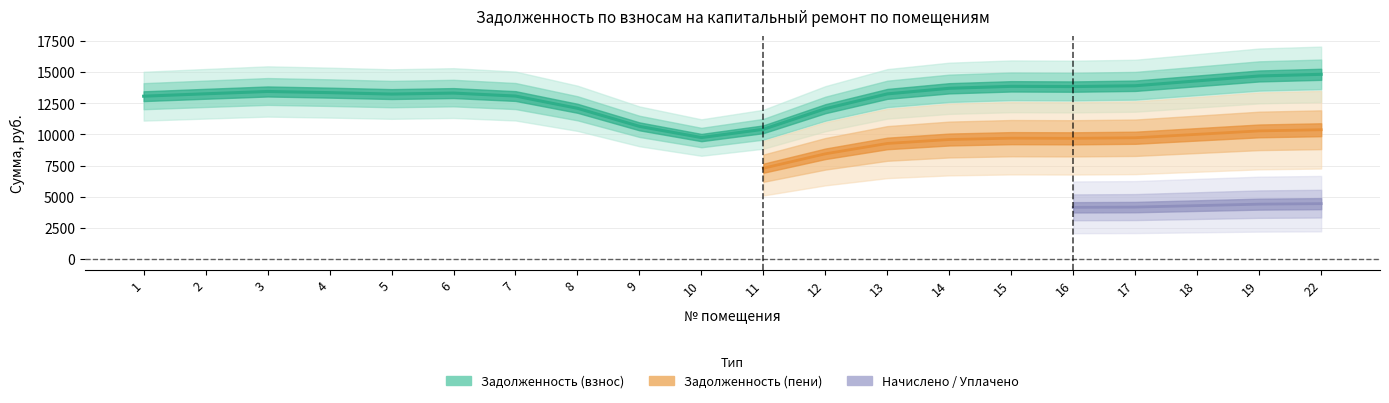

True or false: задолженность and задолженность (пени) intersect in this chart.

False